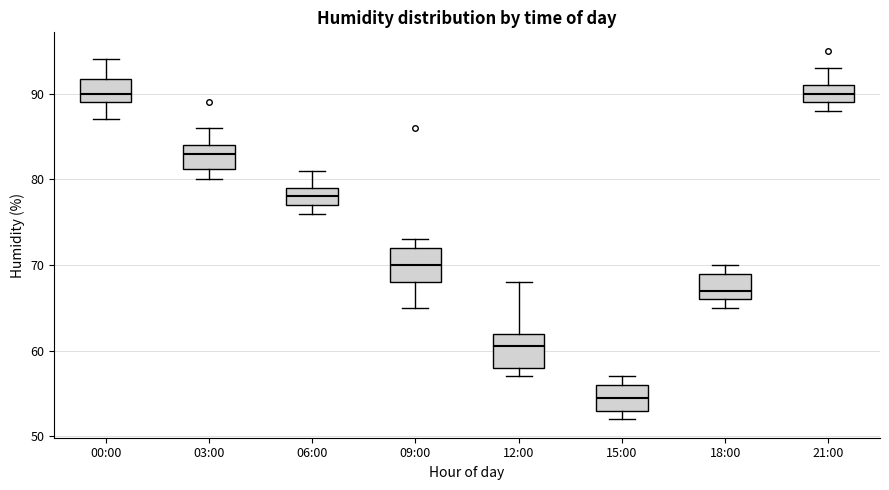

Which box's median line is the lowest?

15:00